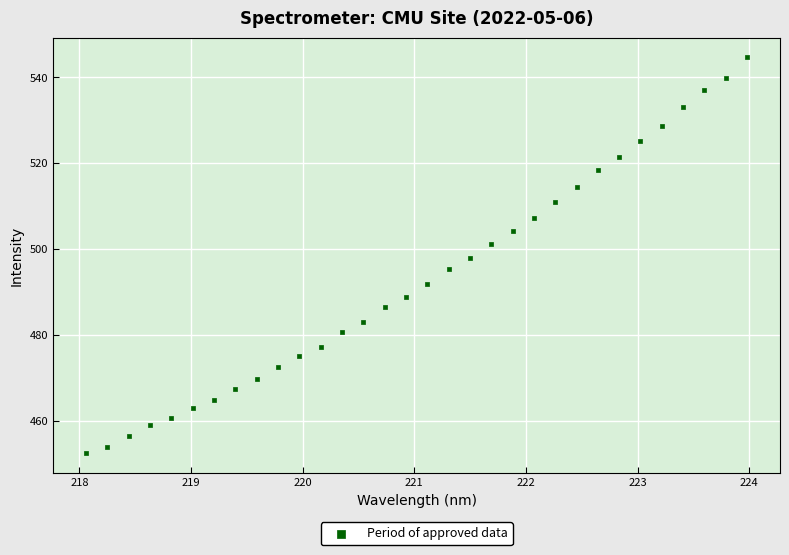

What is the range of X values (max minus min)?

5.9